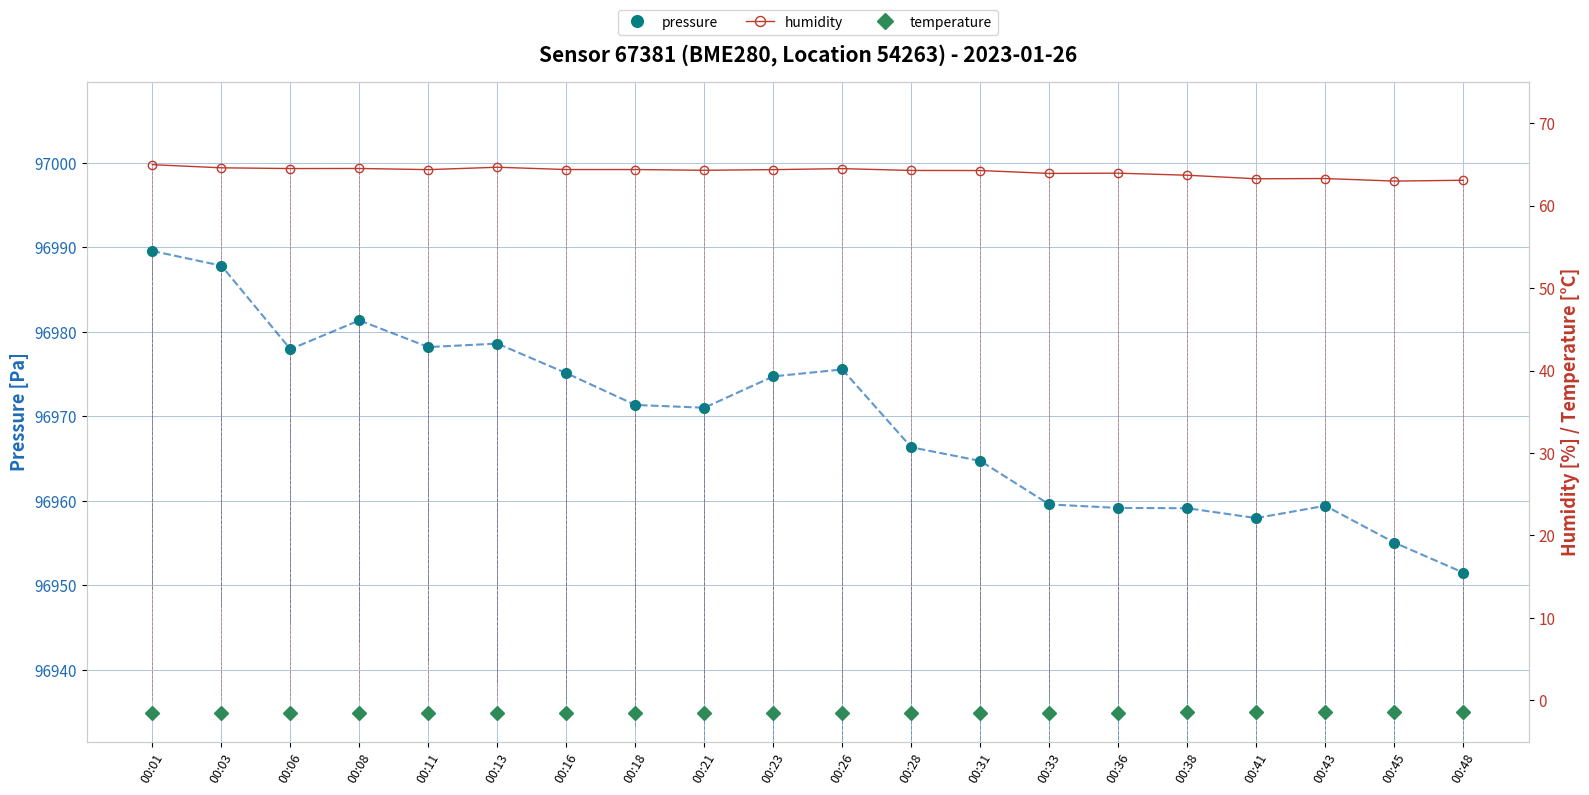

Rank the series at 00:23 from highest to lowest value.

pressure, humidity, temperature